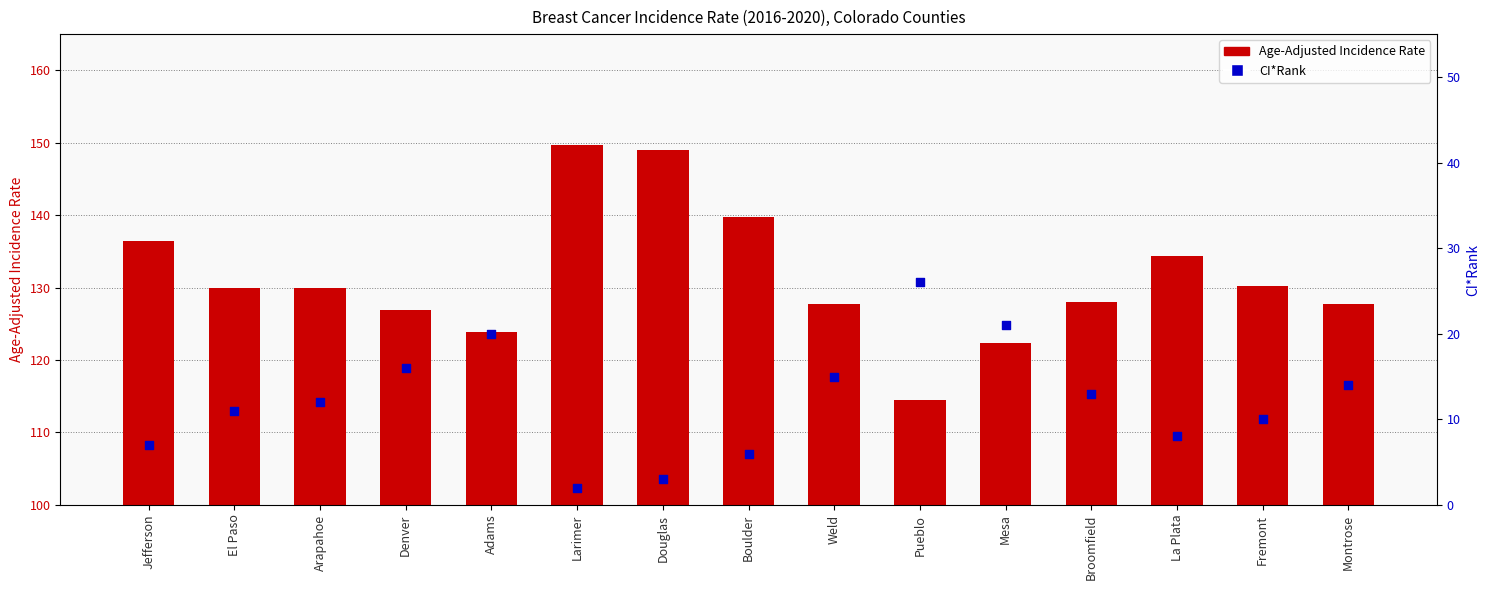

What are all the series names shown in the legend?

Age-Adjusted Incidence Rate, CI*Rank